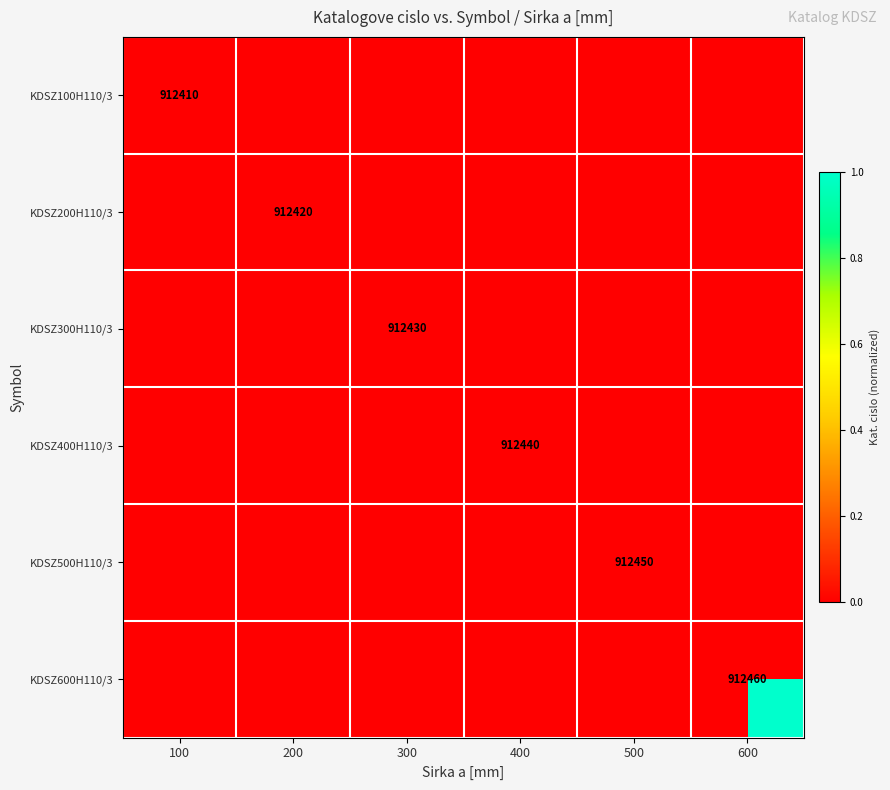

Which series has the largest total across all categories?

KDSZ600H110/3